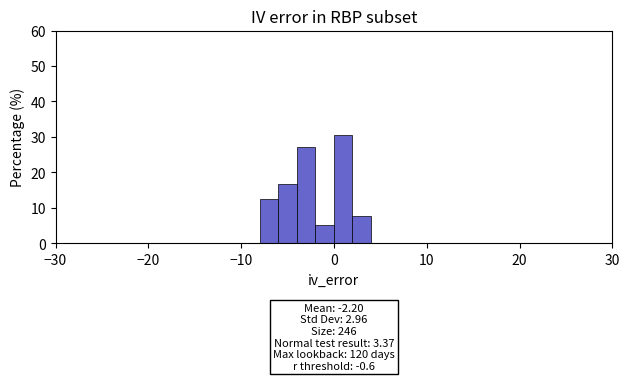

Read against the x-axis, roughly where is the centre of the tallest bar?

1